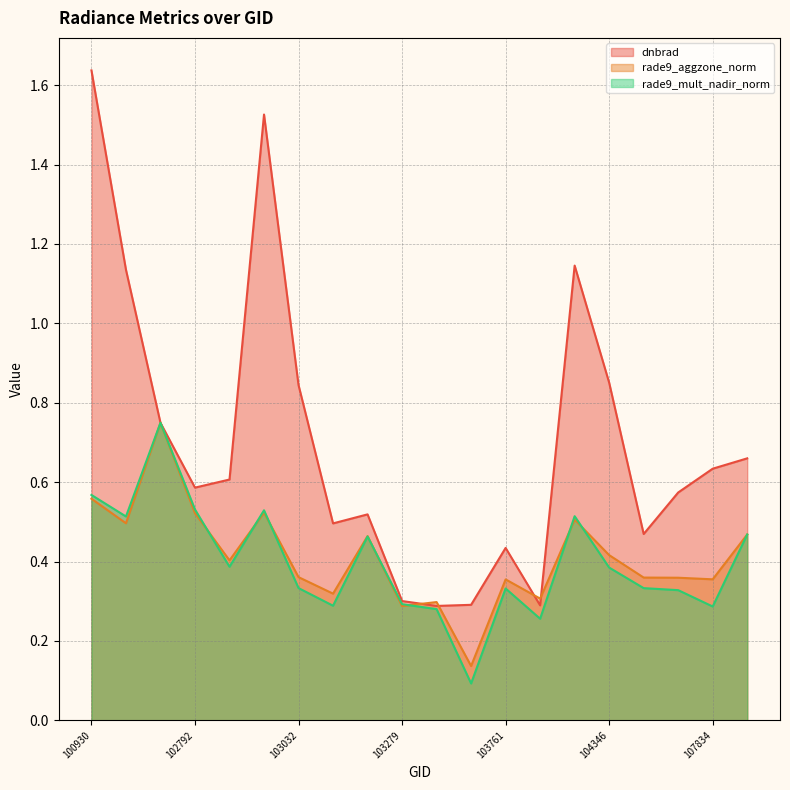

Is it true that dnbrad equals 0.4 at 103279?

False